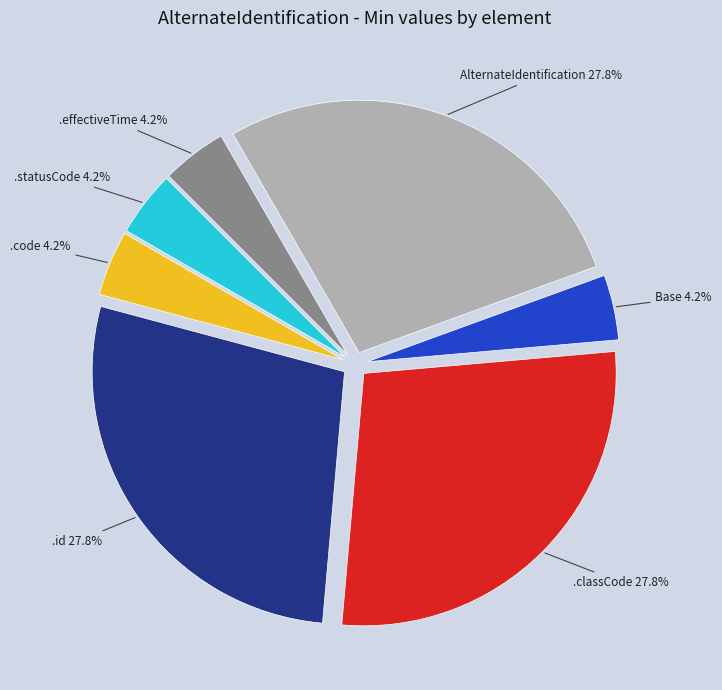

To the nearest percent, what is the average slice percentage?

14%